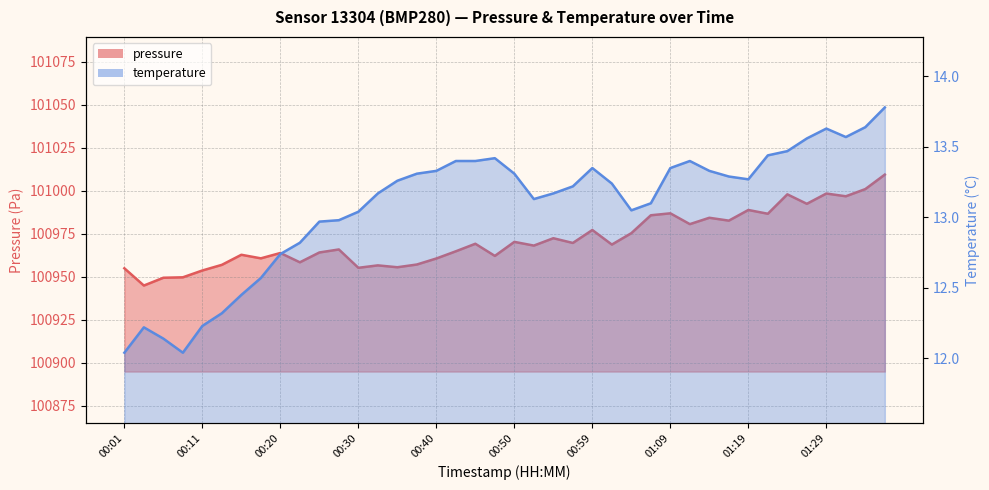

What is the value of the temperature point at the 20th from the left?

13.4